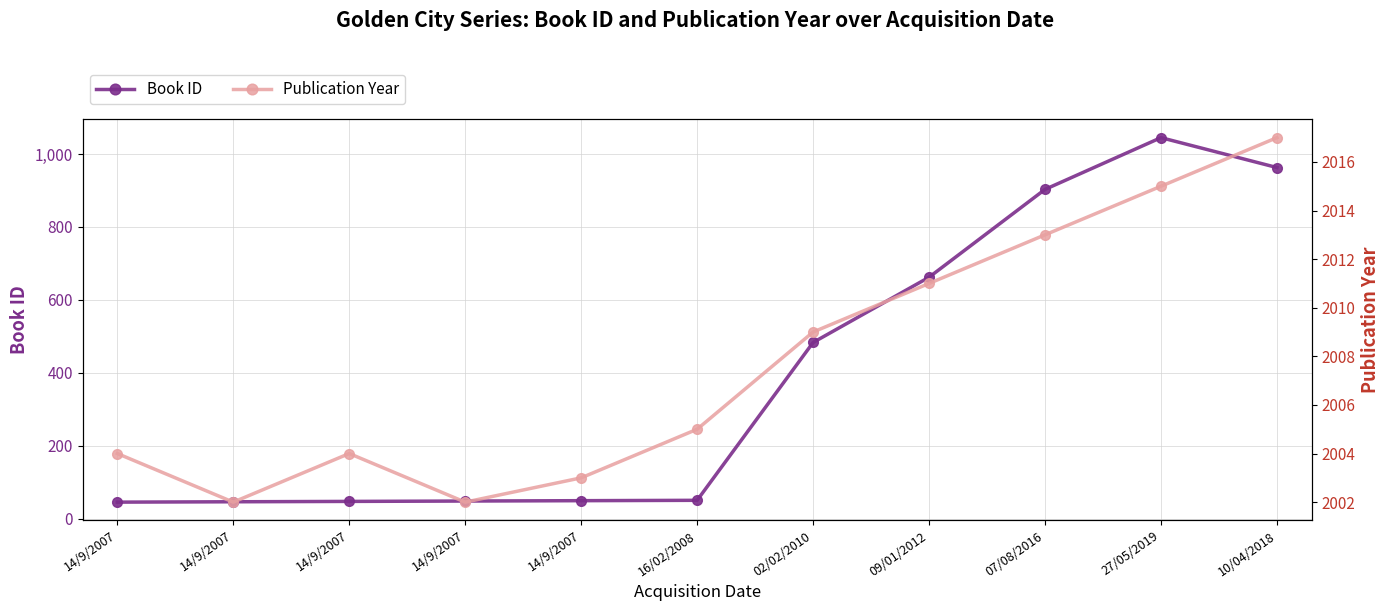

How many lines are shown in the chart?

2